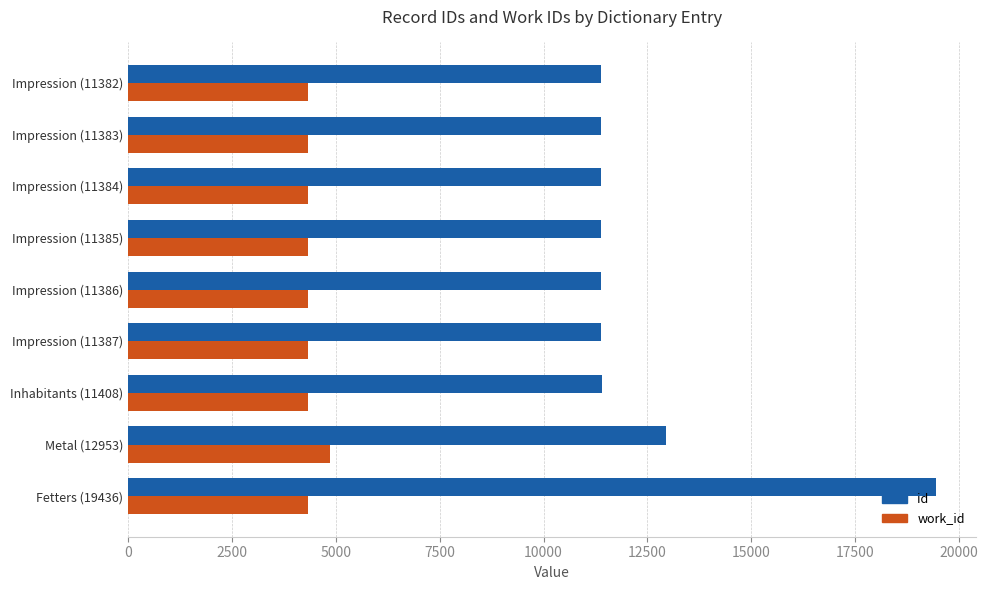

What is the sum of all id values?

112104